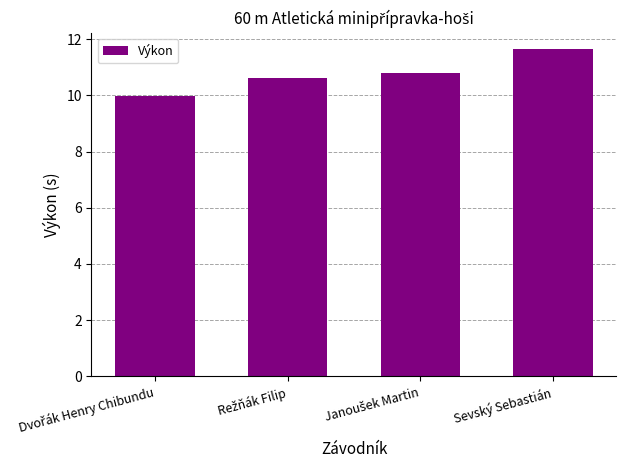

How many data points does each series have?

4